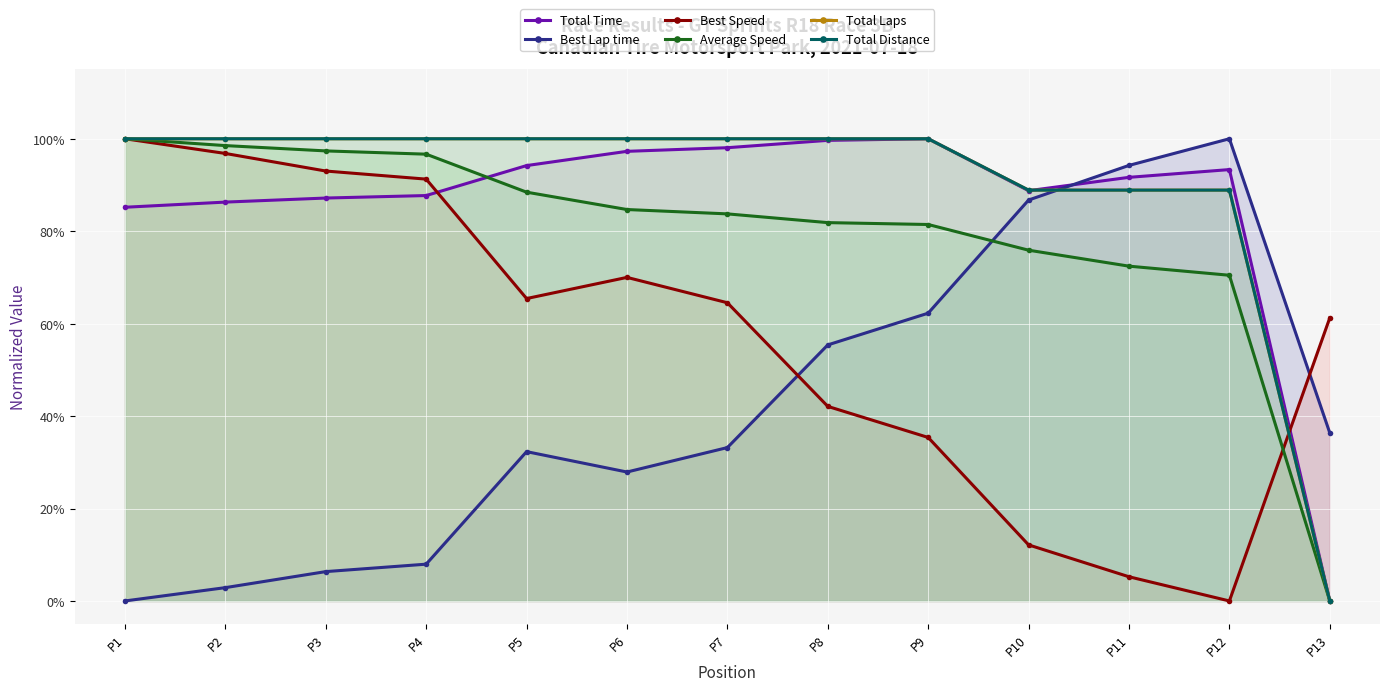

Reading left to right, what are all the values shown in this chart?

Total Time: 0.9	0.9	0.9	0.9	0.9	1.0	1.0	1.0	1.0	0.9	0.9	0.9	0.0
Best Lap time: 0.0	0.0	0.1	0.1	0.3	0.3	0.3	0.6	0.6	0.9	0.9	1.0	0.4
Best Speed: 1.0	1.0	0.9	0.9	0.7	0.7	0.6	0.4	0.4	0.1	0.1	0.0	0.6
Average Speed: 1.0	1.0	1.0	1.0	0.9	0.8	0.8	0.8	0.8	0.8	0.7	0.7	0.0
Total Laps: 1.0	1.0	1.0	1.0	1.0	1.0	1.0	1.0	1.0	0.9	0.9	0.9	0.0
Total Distance: 1.0	1.0	1.0	1.0	1.0	1.0	1.0	1.0	1.0	0.9	0.9	0.9	0.0